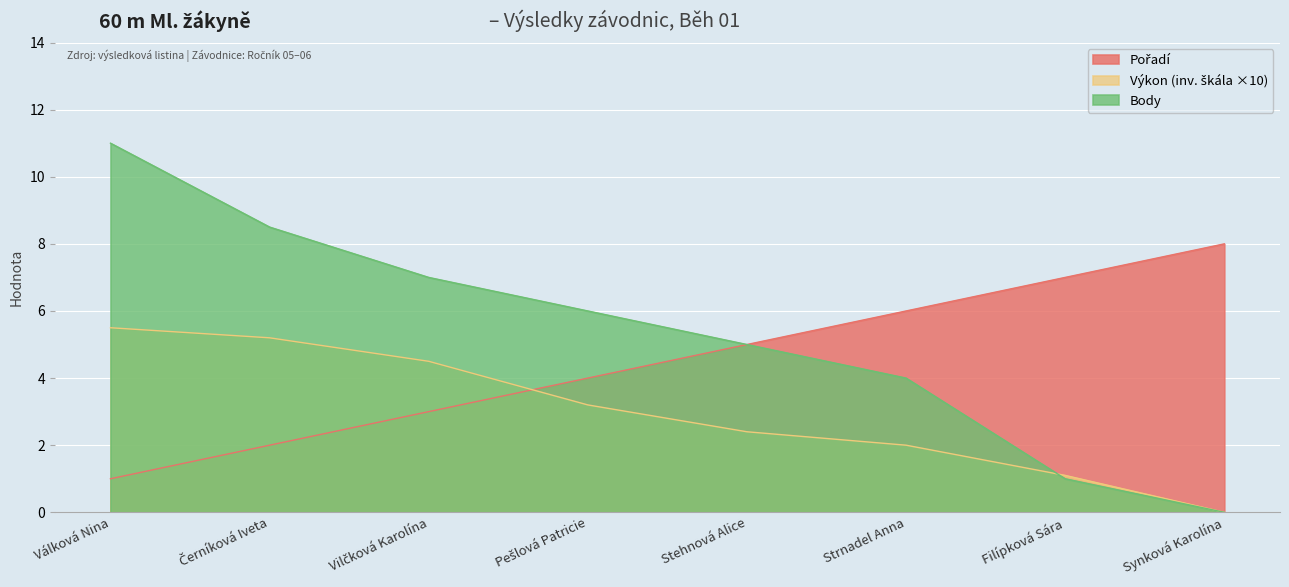

What is the sum of all Výkon values?

23.9